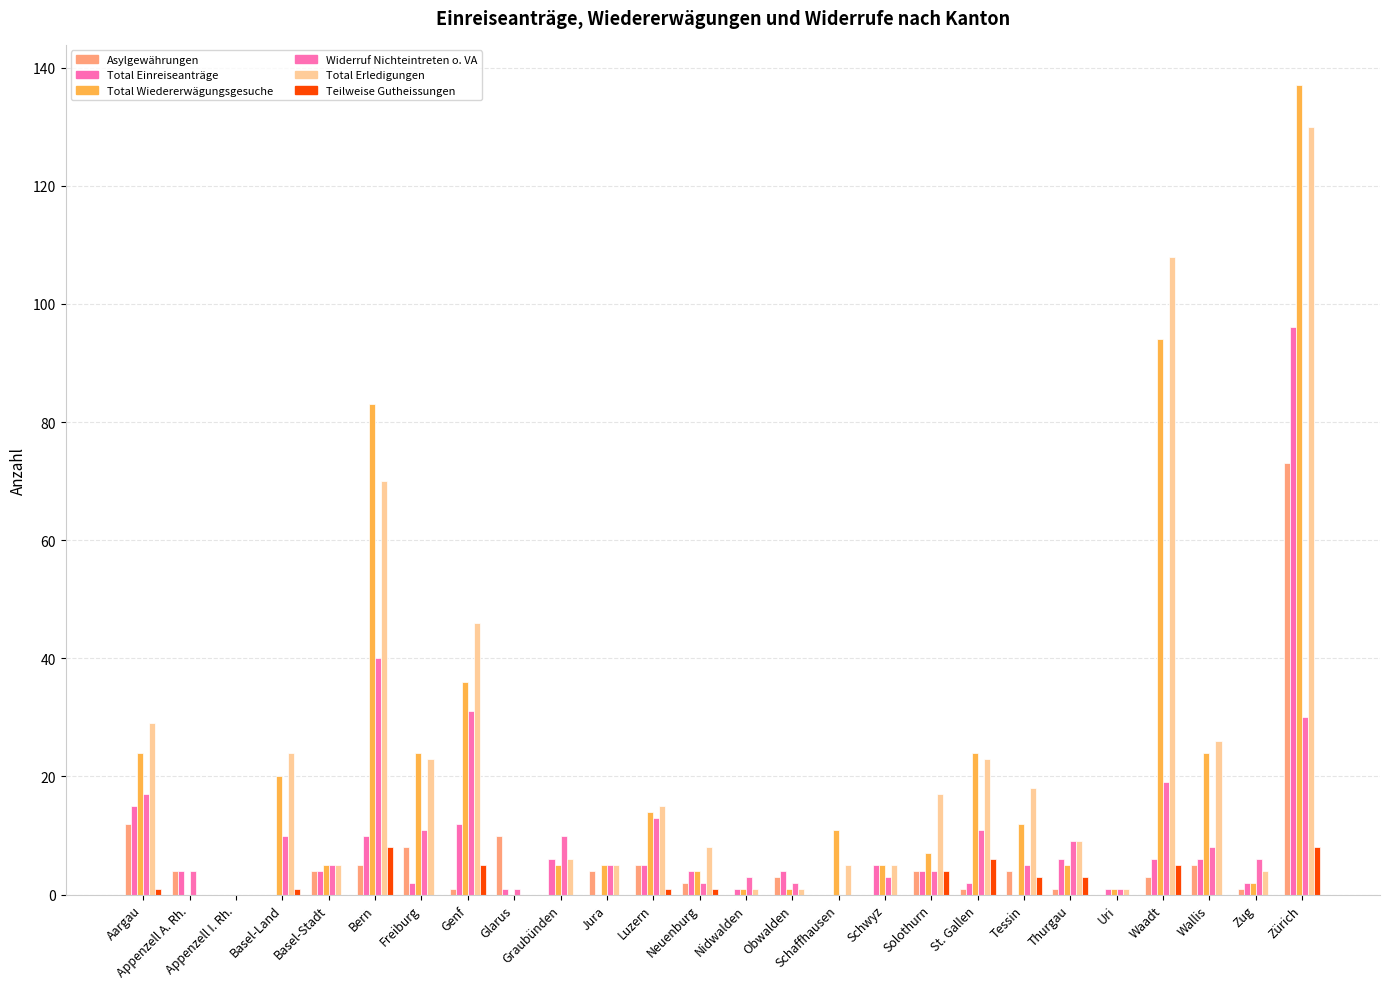

Count the number of categories in the chart.

26